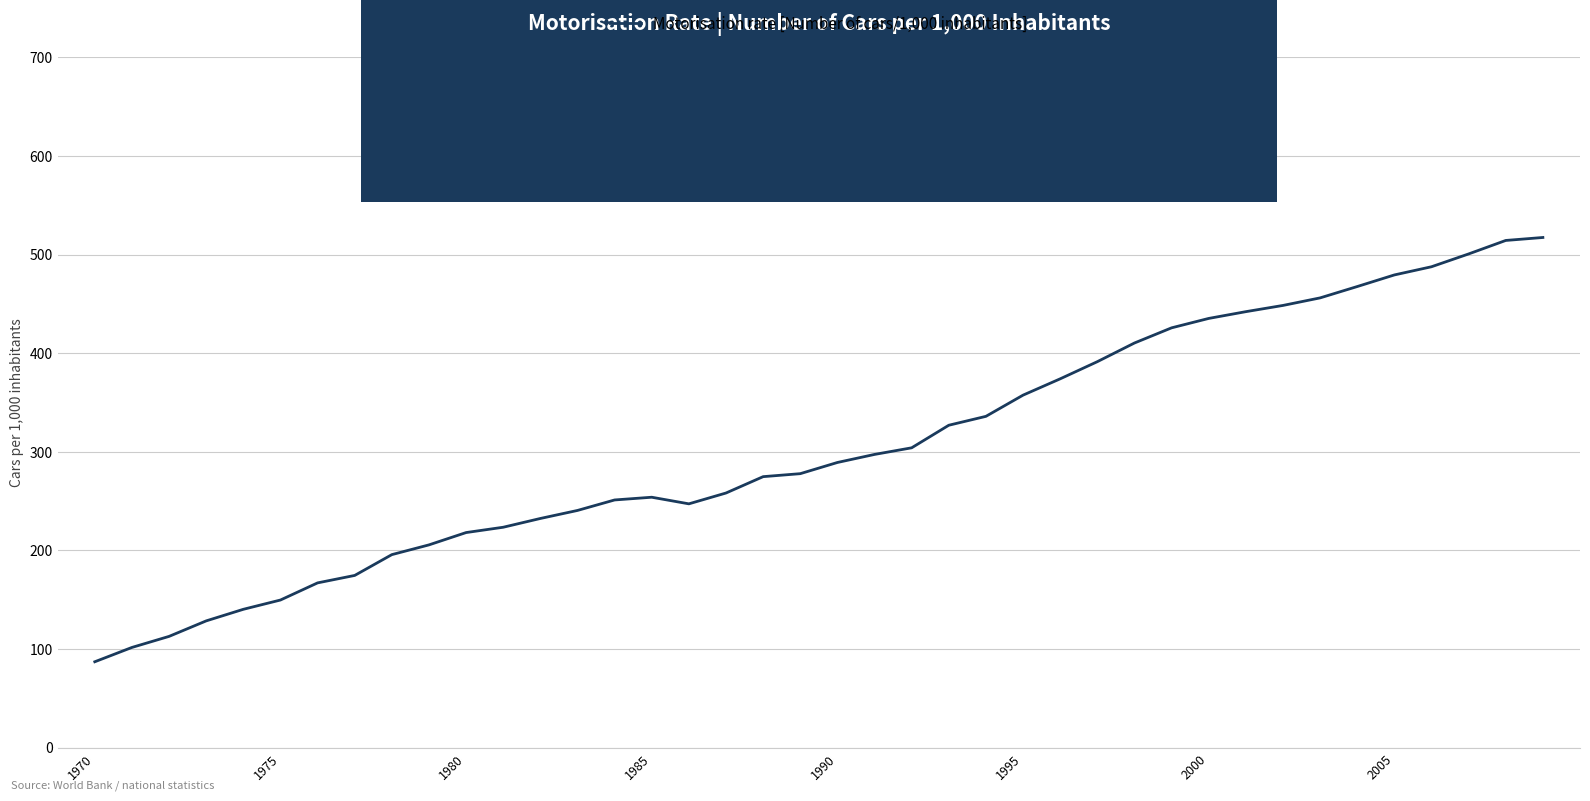

What is the maximum value shown in the chart?

517.3